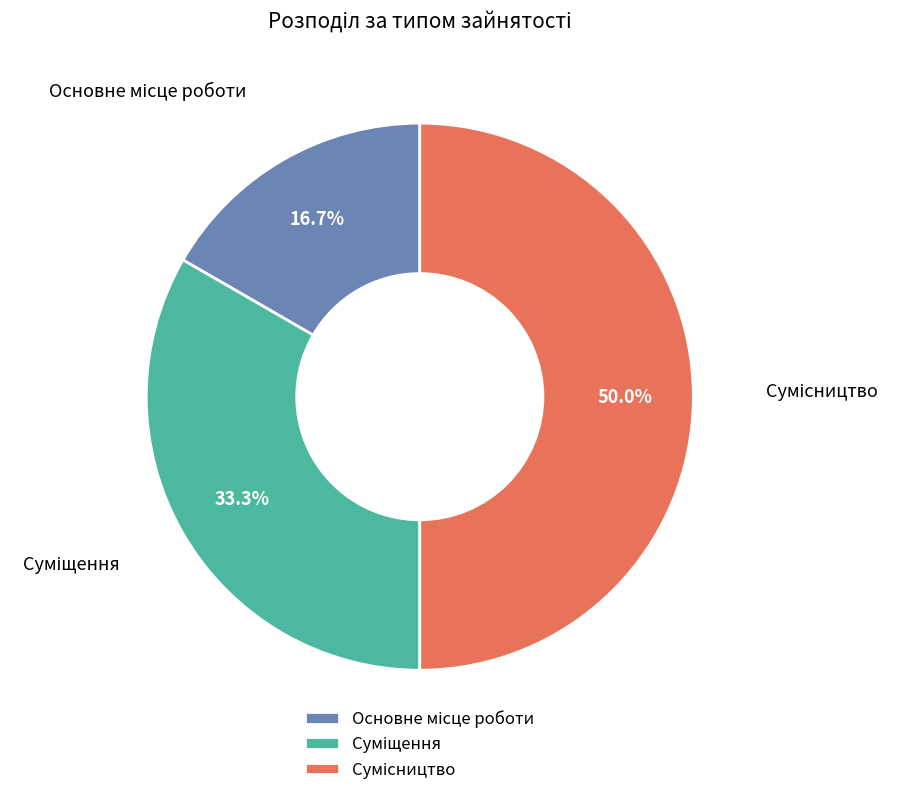

What is the change in value from Суміщення to Сумісництво?

+1